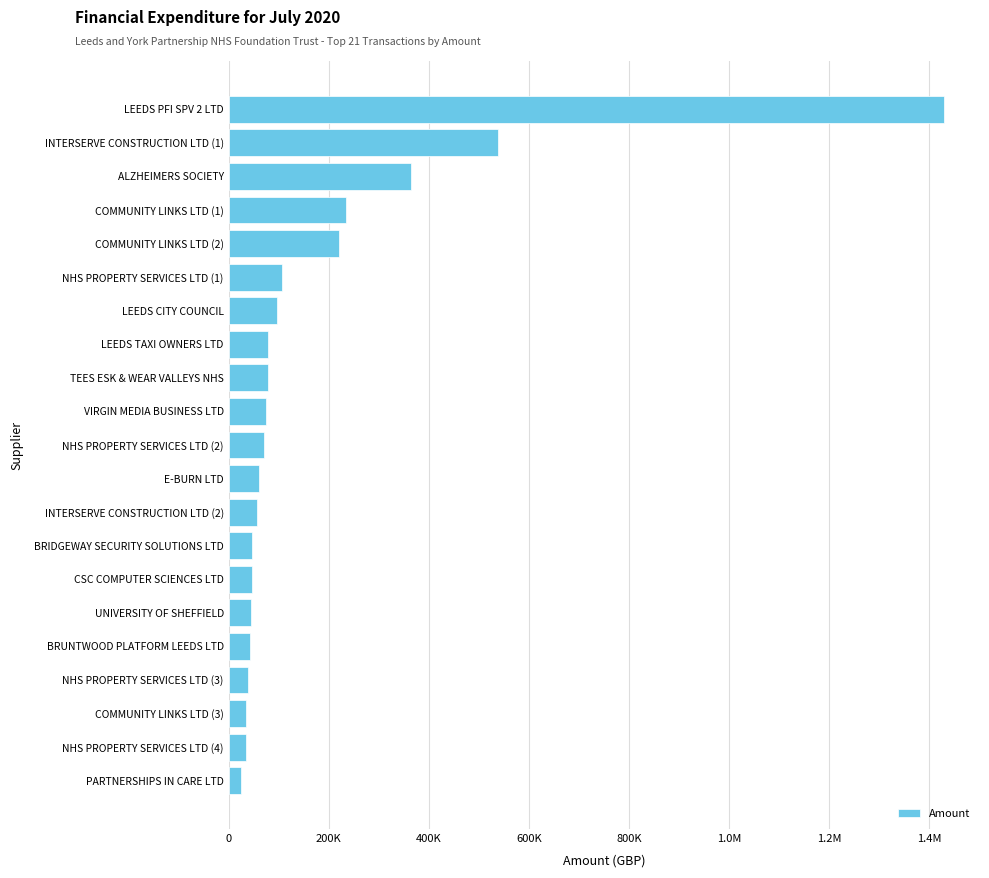

Are the bars horizontal?

Yes